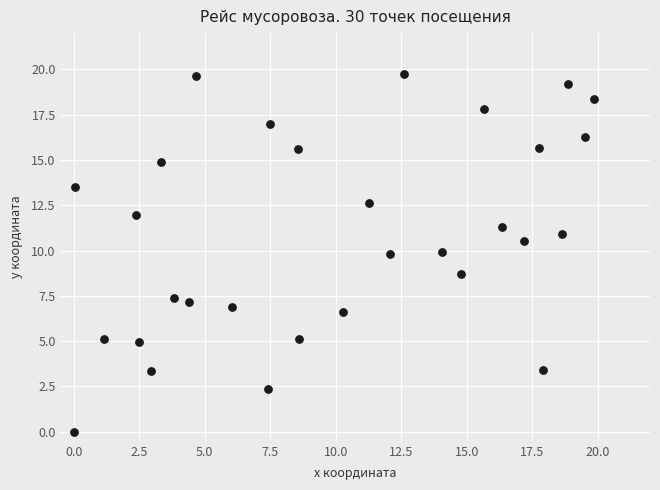

What Y value in the scatter plot is closest to 9?

8.7